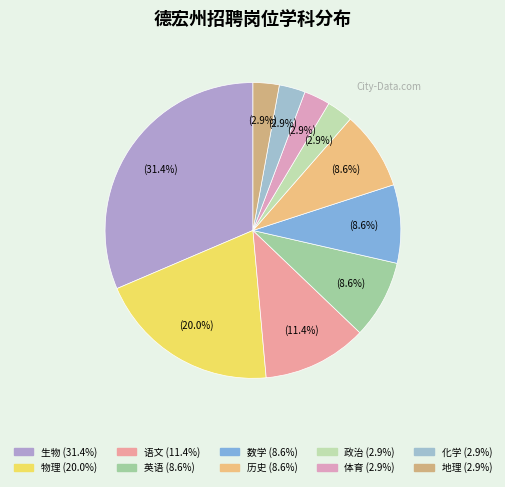

What is the ratio of the value at 语文 to the value at 英语?

1.3